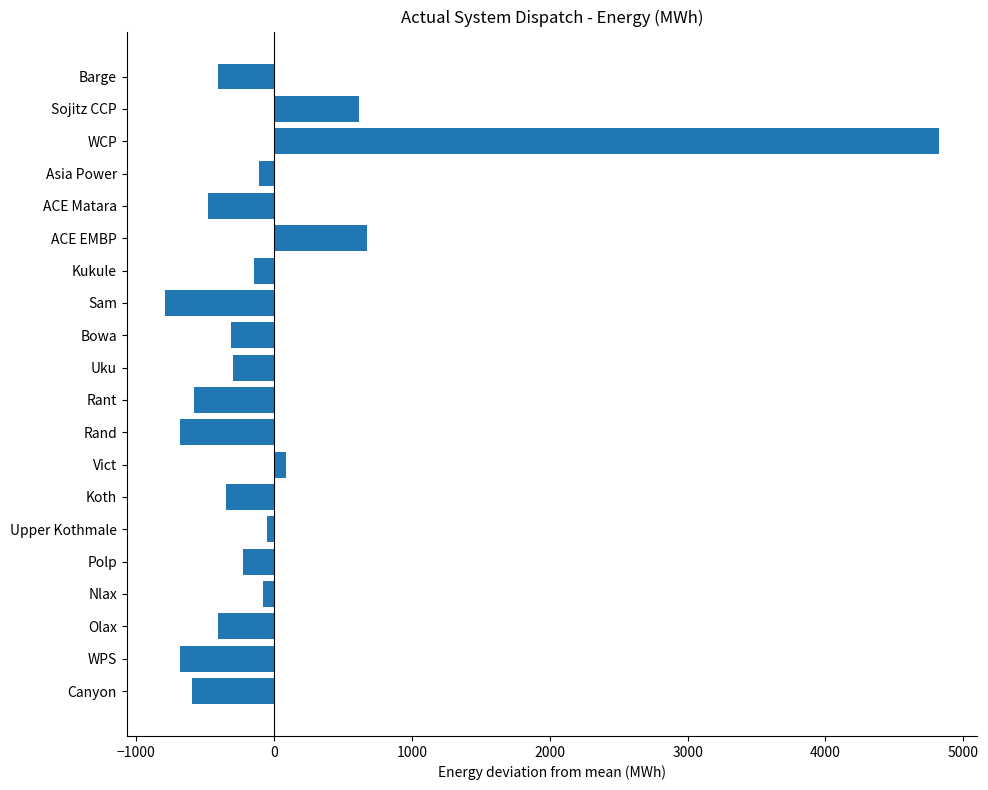

At which label is the value closest to 2016?

ACE EMBP